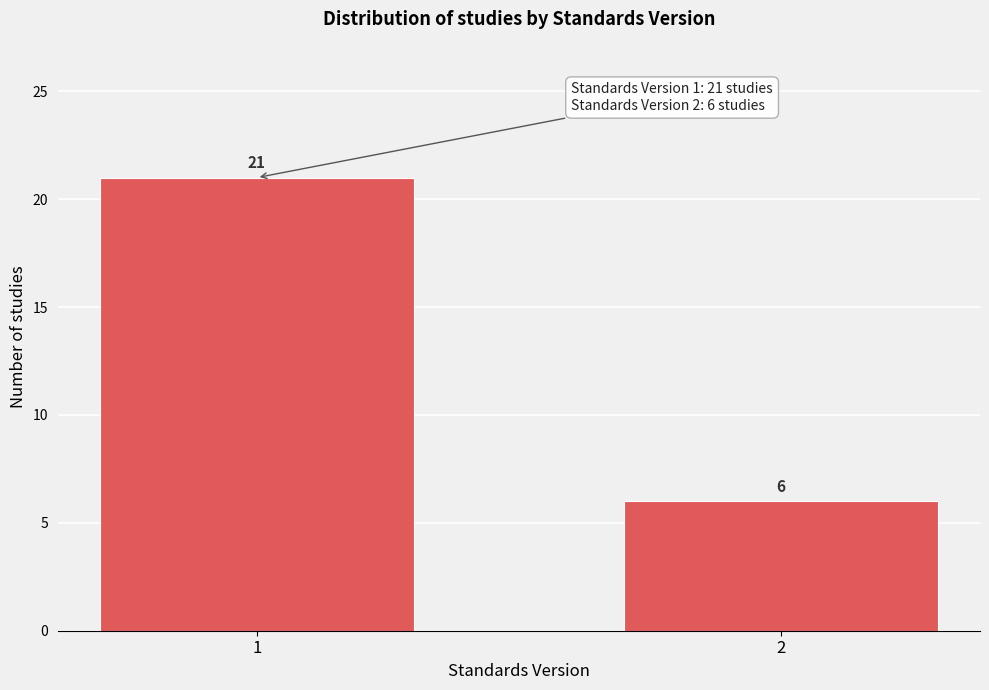

Reading left to right, extract all data points from this chart.

1=21	2=6